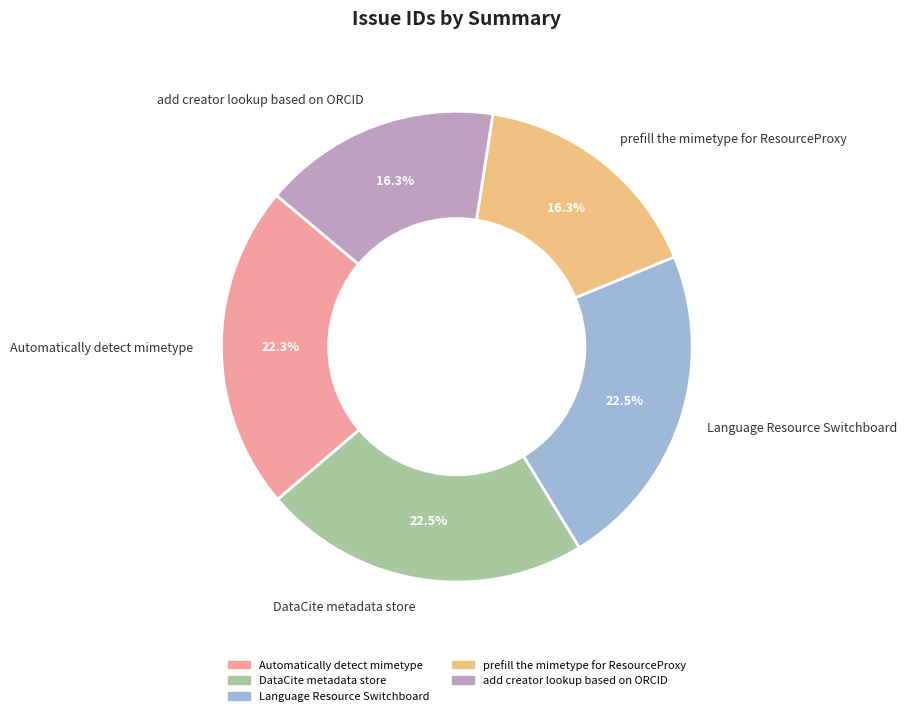

How many slices are in this pie chart?

5